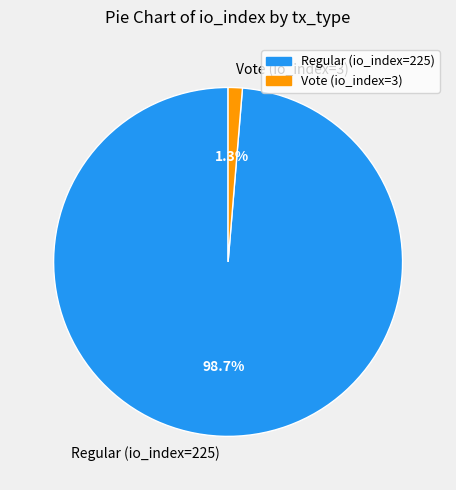

The Vote (io_index=3) slice represents 1% of the pie. True or false?

True